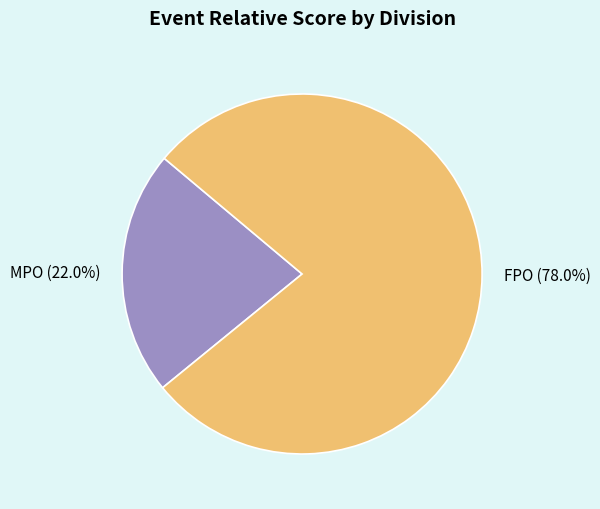

Is there a majority slice in this chart?

Yes